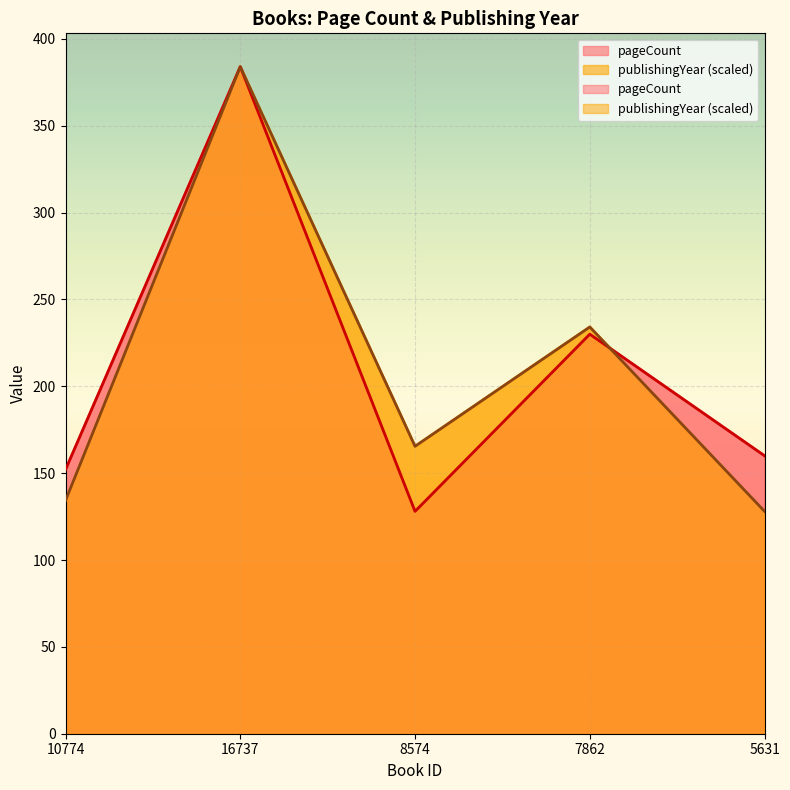

Where does the pageCount series first go above 160?

16737